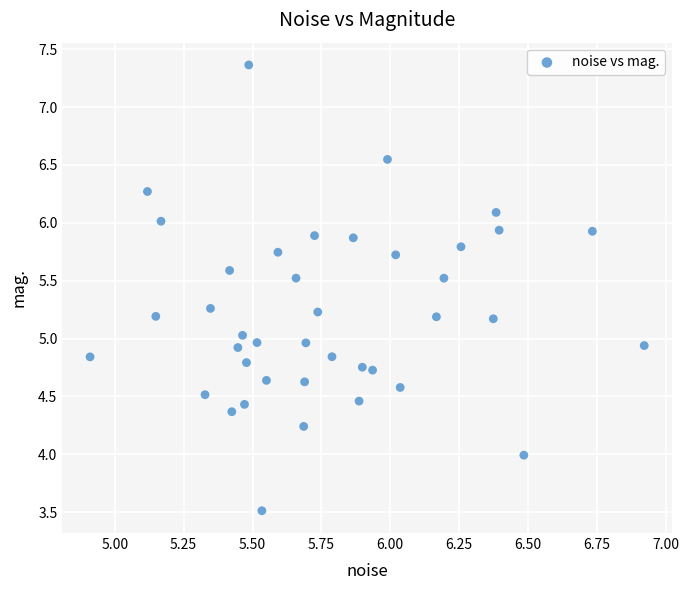

What is the range of Y values (max minus min)?

3.9